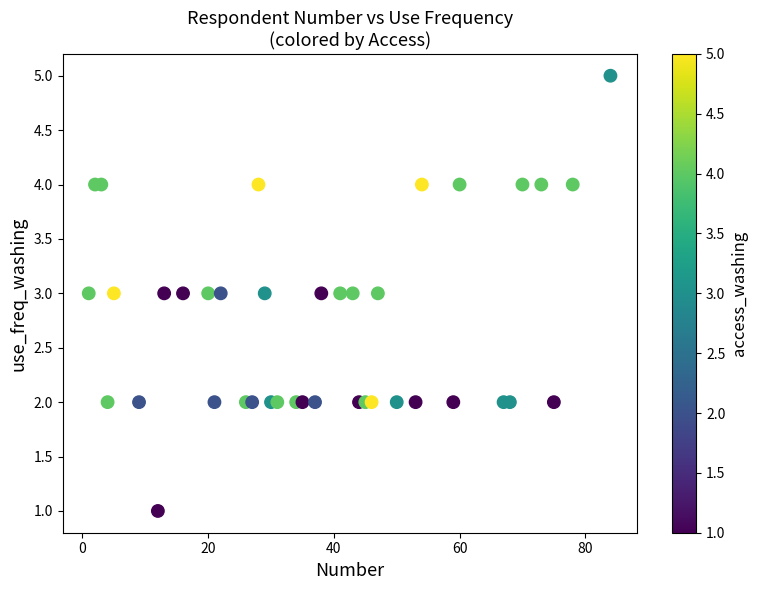

What is the range of Y values (max minus min)?

4